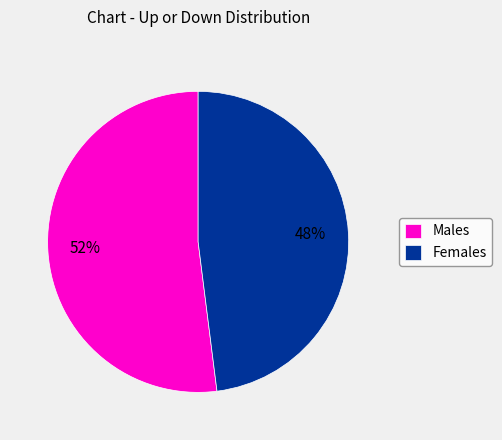

Between Females and Males, which is larger?

Males